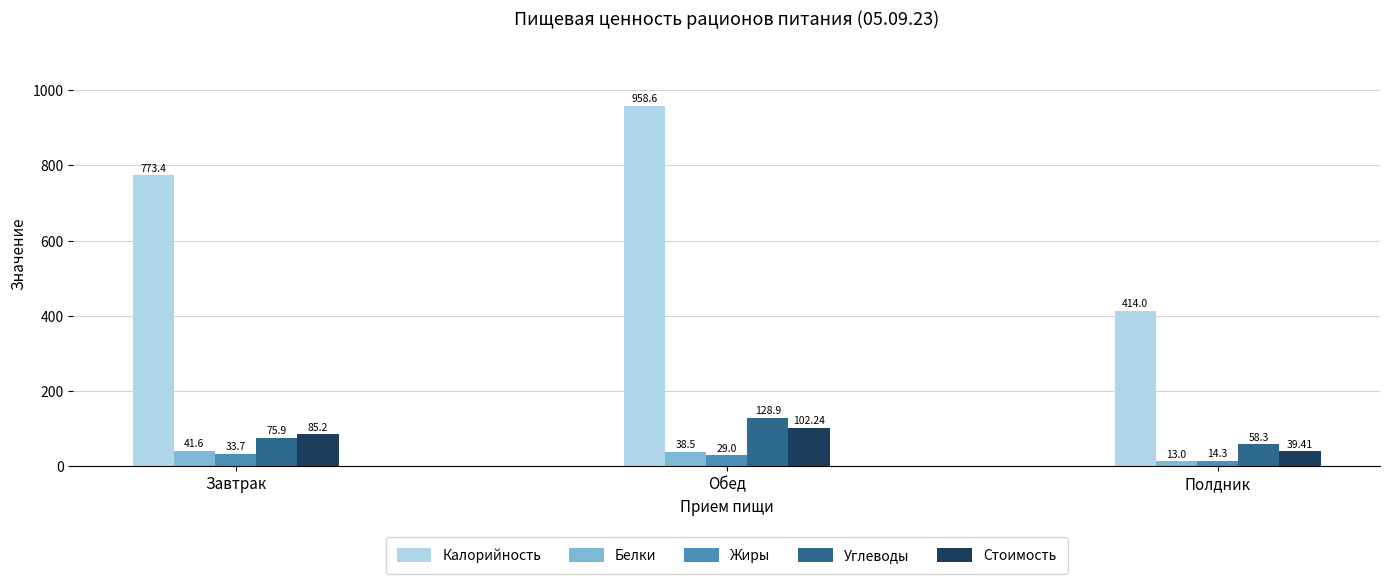

At which category is the sum across all series the highest?

Обед